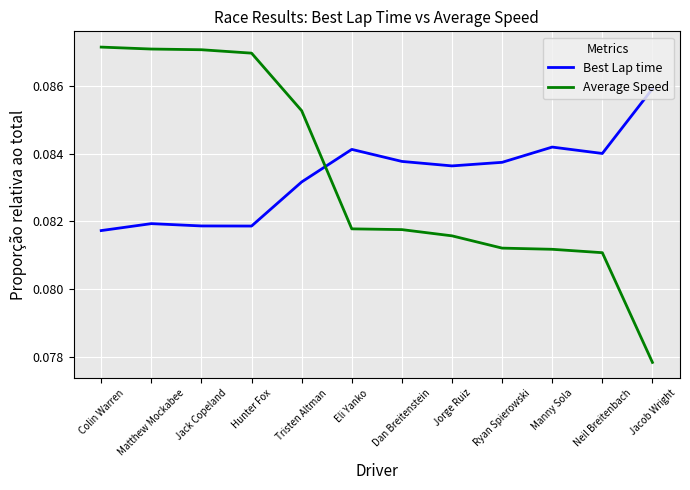

Is the value of Average Speed at Eli Yanko greater than the value of Best Lap time at Manny Sola?

No